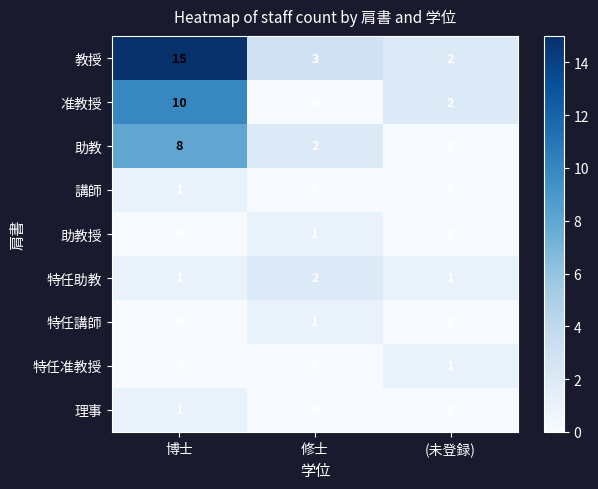

At which category is the sum across all series the highest?

博士